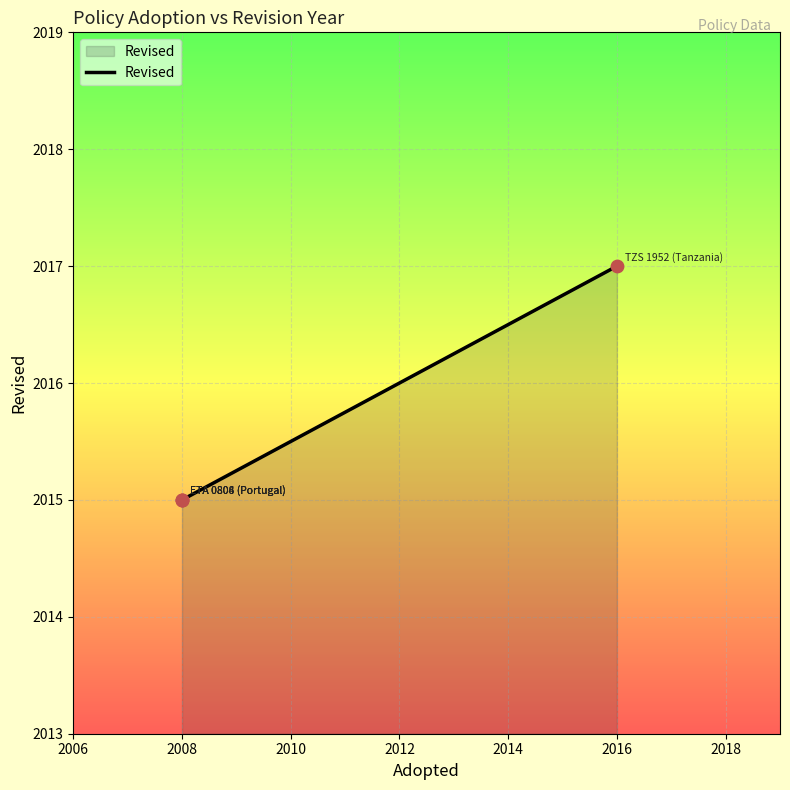

Which has a higher value, 2008 or 2008?

2008